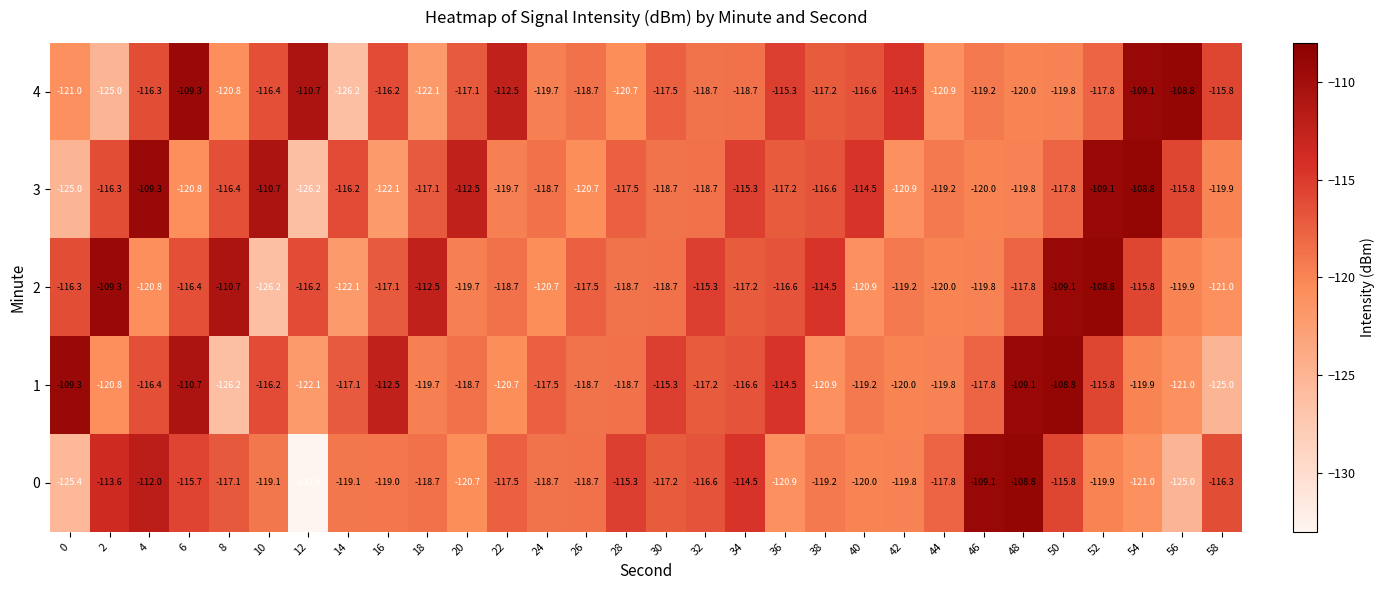

What is the average value of the 4 series?

-117.4